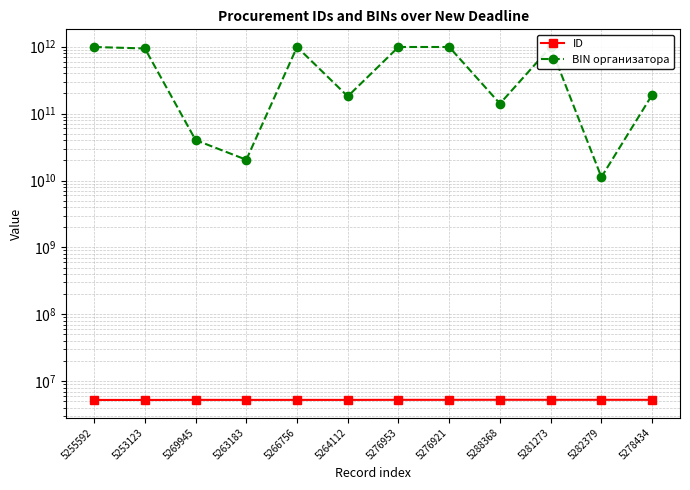

The BIN организатора series shows 42218916718 at 5264112. True or false?

False